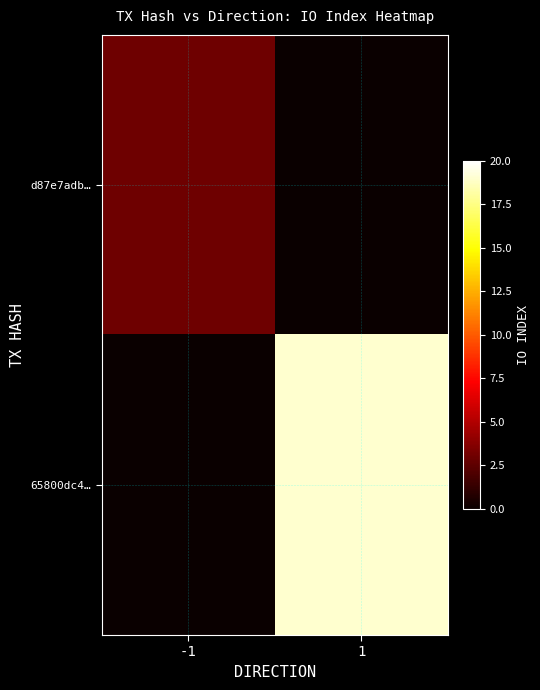

Reading right to left, transcribe all the data shown in this chart.

d87e7adb…: 1=0	-1=3
65800dc4…: 1=19	-1=0